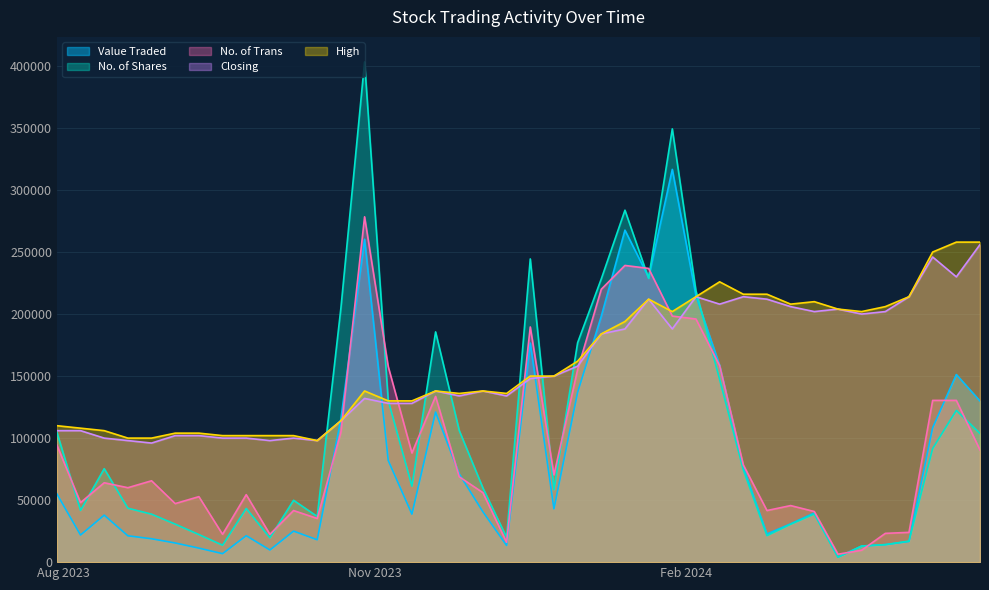

What is the highest value of the No. of Shares series?

403292.0